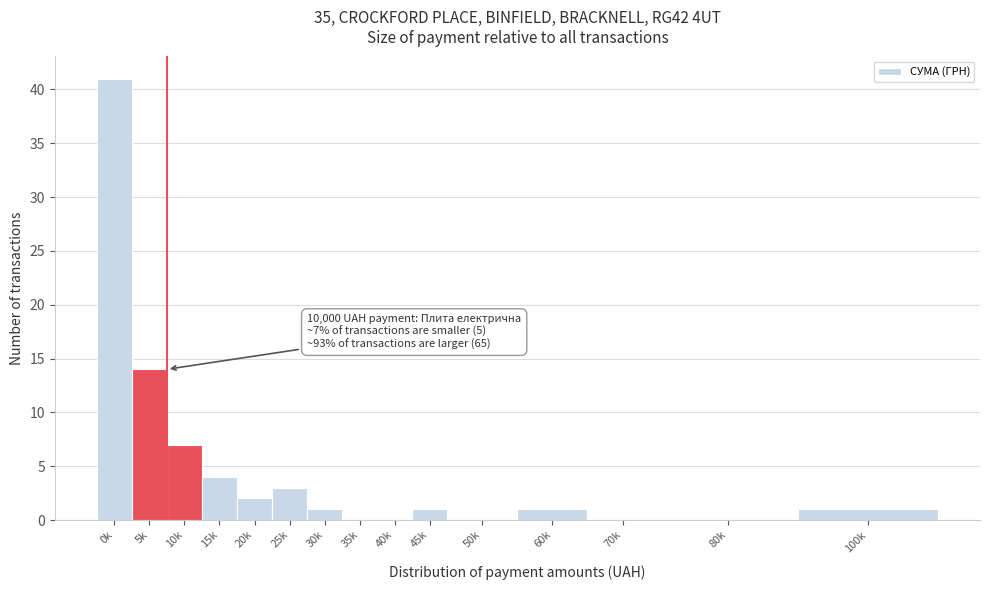

Reading left to right, list all the values displayed in this chart.

0k=41	5k=14	10k=7	15k=4	20k=2	25k=3	30k=1	35k=0	40k=0	45k=1	50k=0	60k=1	70k=0	80k=0	100k=1